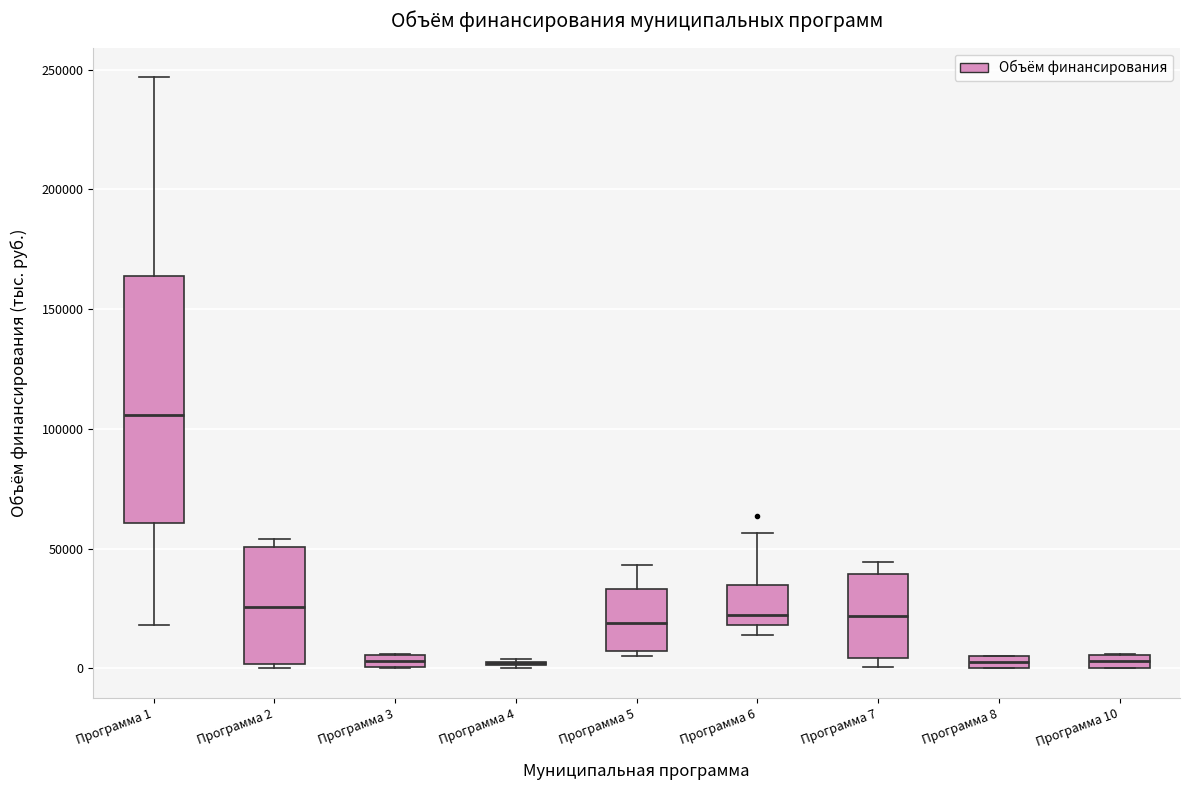

Comparing the boxes themselves (not the whiskers), which one is the tallest?

Программа 1